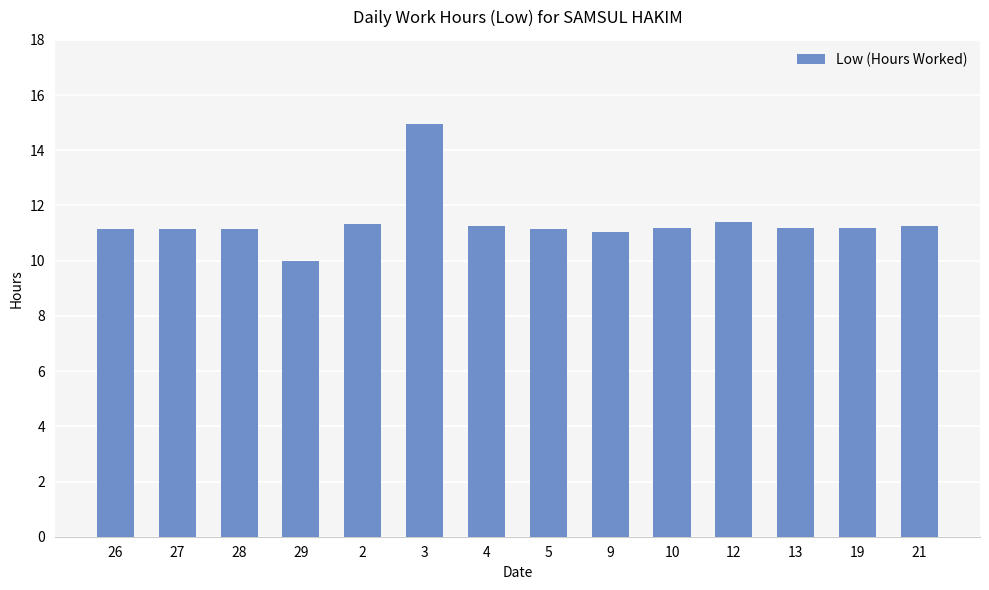

Count the number of categories in the chart.

14